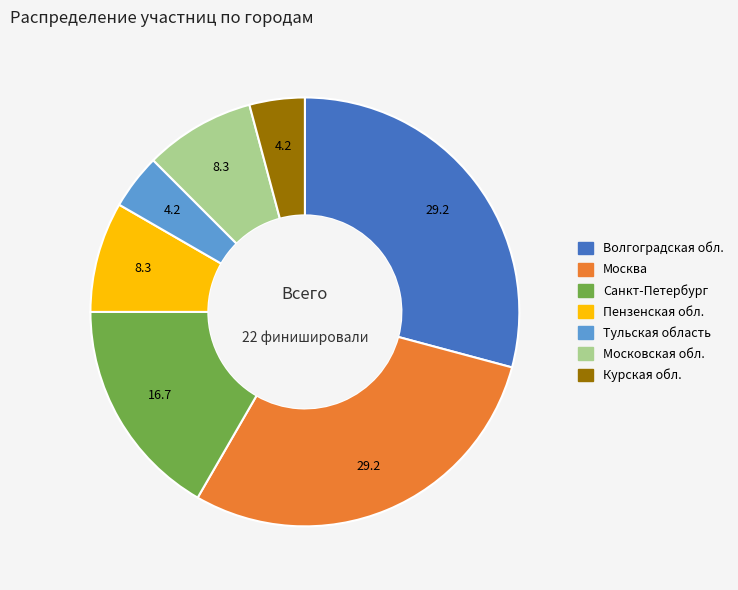

Approximately how many times larger is the value at Москва compared to Волгоградская обл.?

1.0